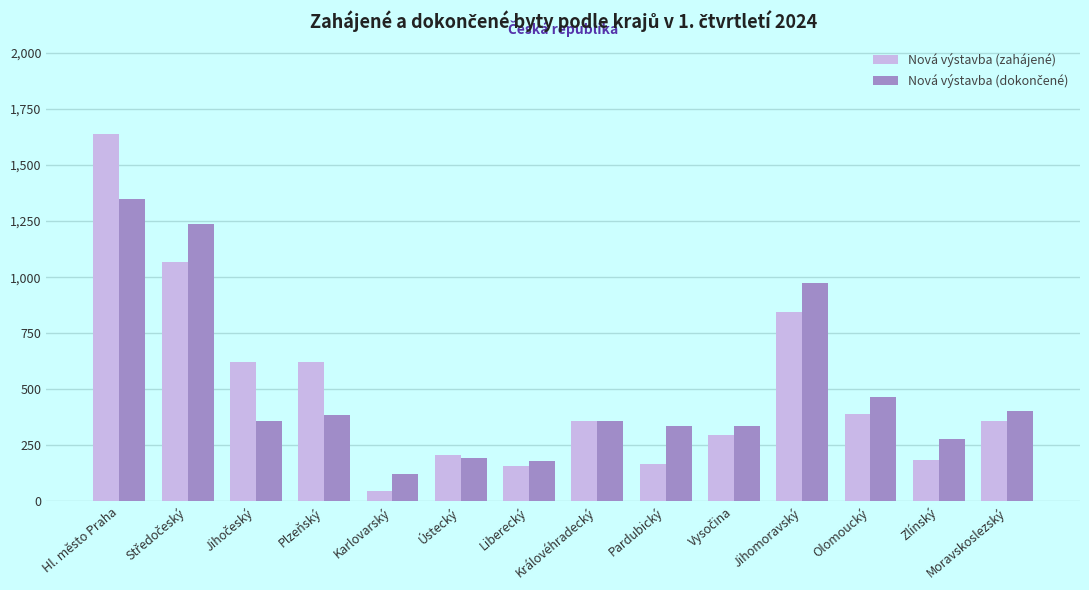

Is it true that Nová výstavba (zahájené) equals 585 at Moravskoslezský?

False